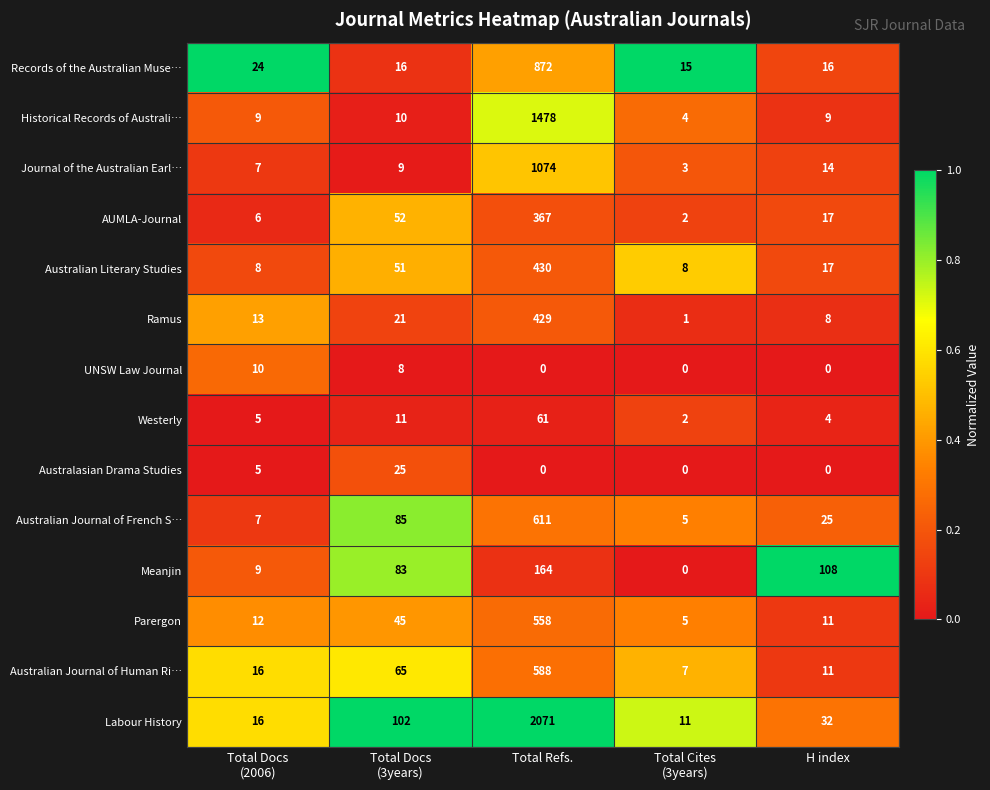

What is the difference between the maximum and minimum values in the Ramus series?

428